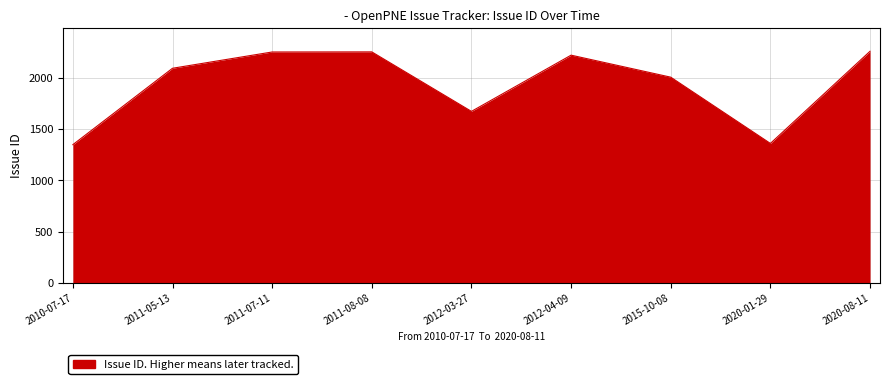

What is the minimum value shown in the chart?

1349